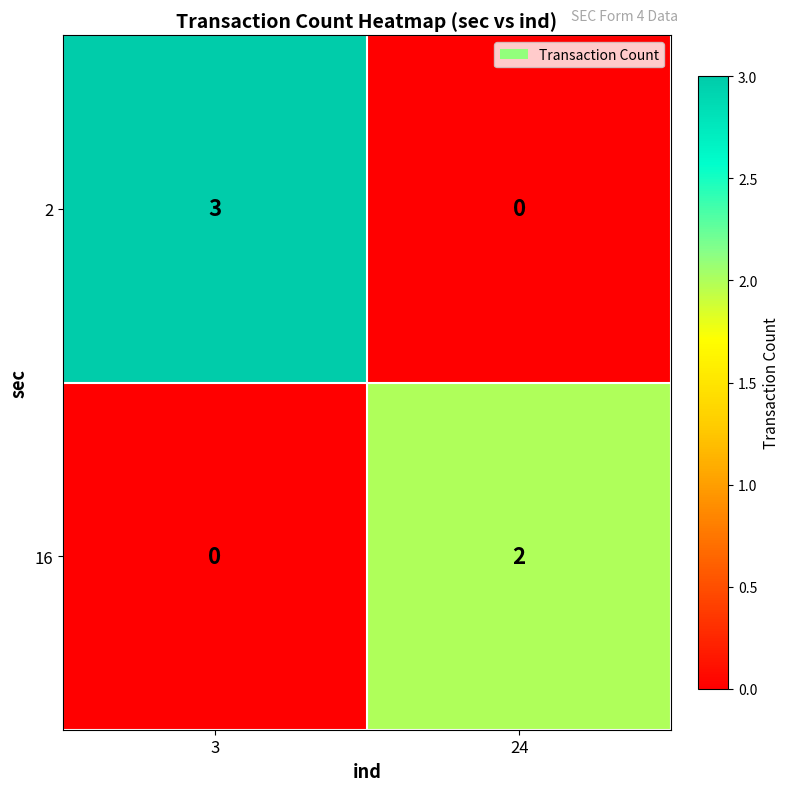

Rank the series by their average value, from lowest to highest.

16, 2